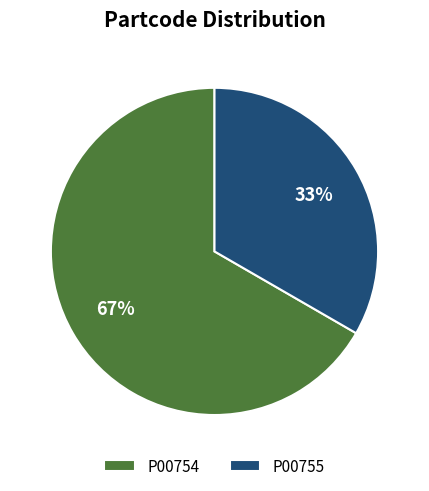

Rank the categories by value from lowest to highest.

P00755, P00754